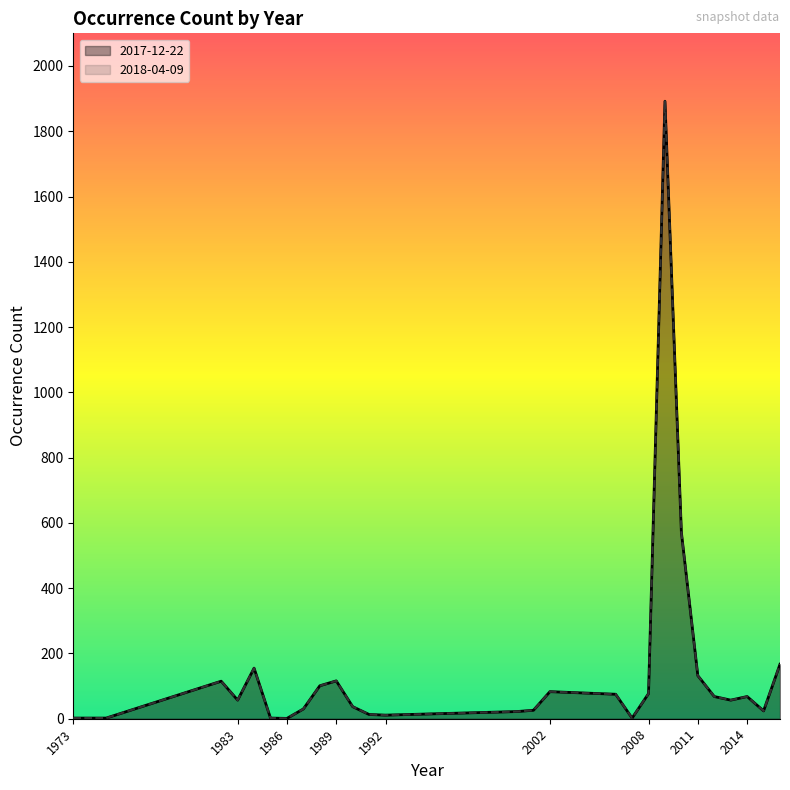

What is the total value across all series at 1986?

2